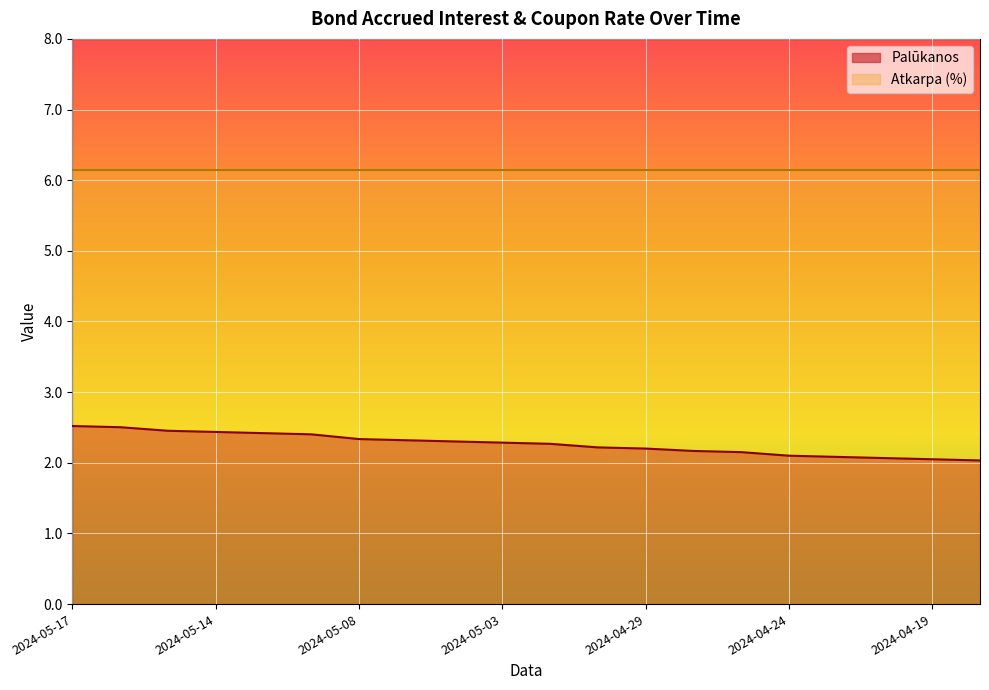

Reading right to left, what are all the values shown in this chart?

2.0	2.0	2.1	2.1	2.1	2.2	2.2	2.2	2.2	2.3	2.3	2.3	2.3	2.3	2.4	2.4	2.4	2.5	2.5	2.5